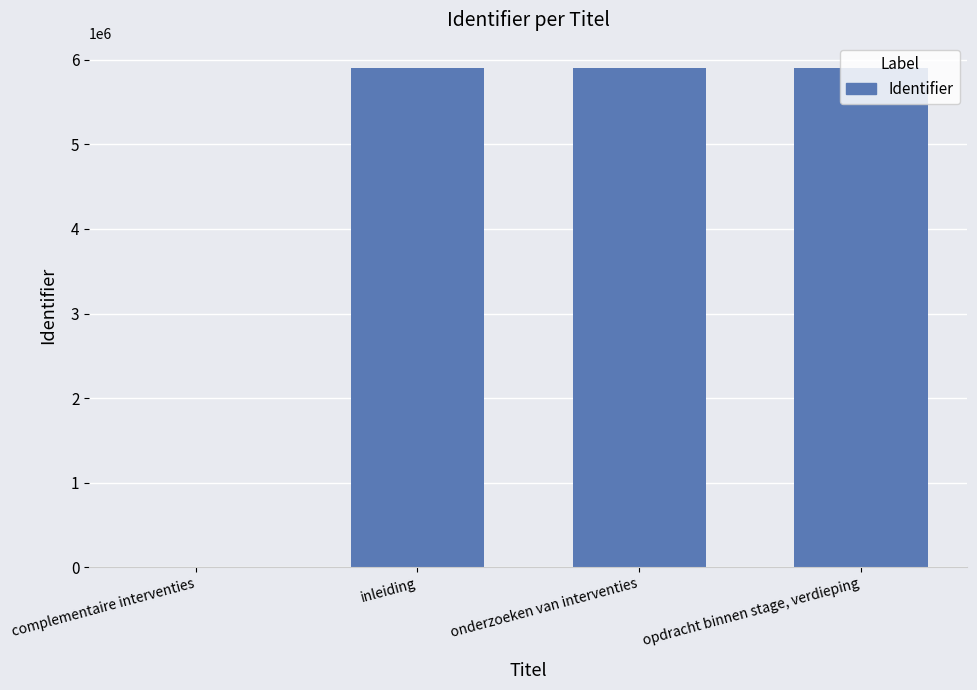

The chart shows a value of 5908369 at opdracht binnen stage, verdieping. True or false?

True